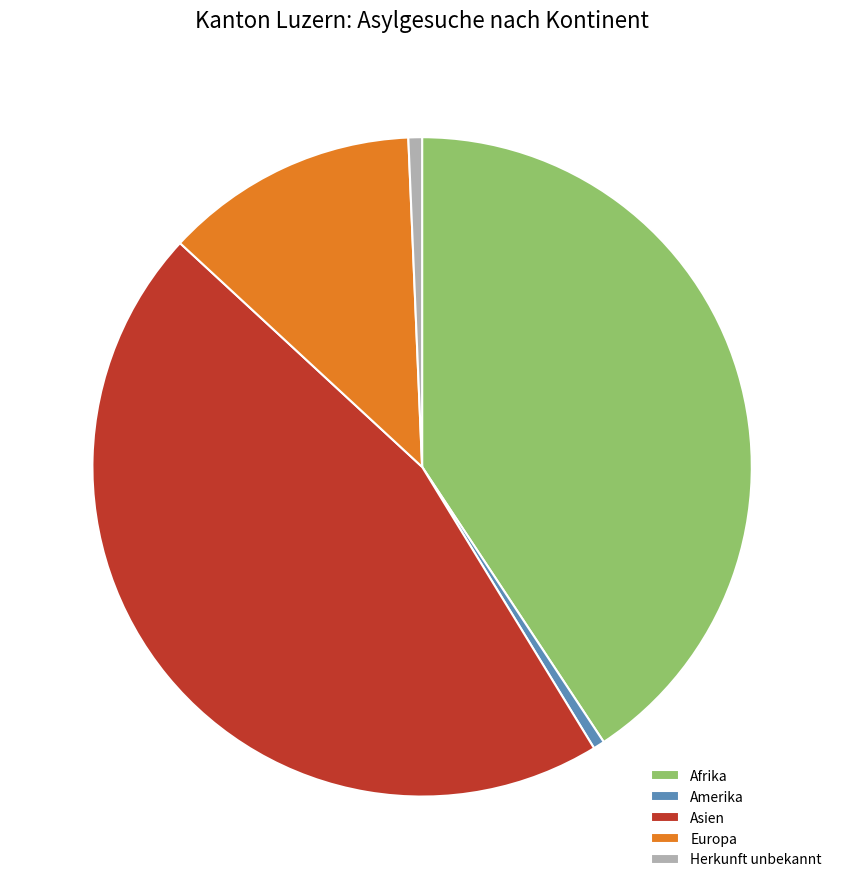

Combined, do Europa and Amerika account for over 50%?

No